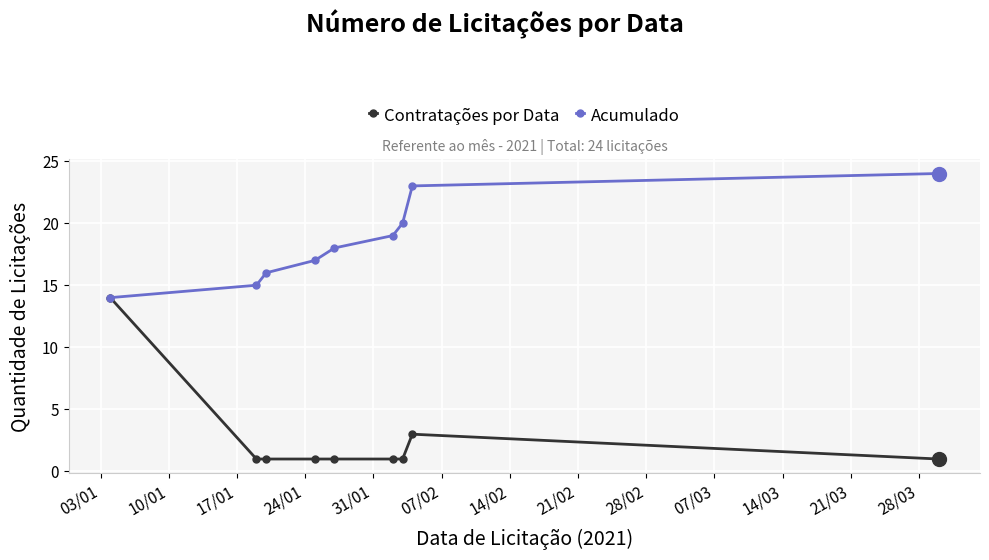

Rank the series by their average value, from lowest to highest.

Contratações por Data, Acumulado